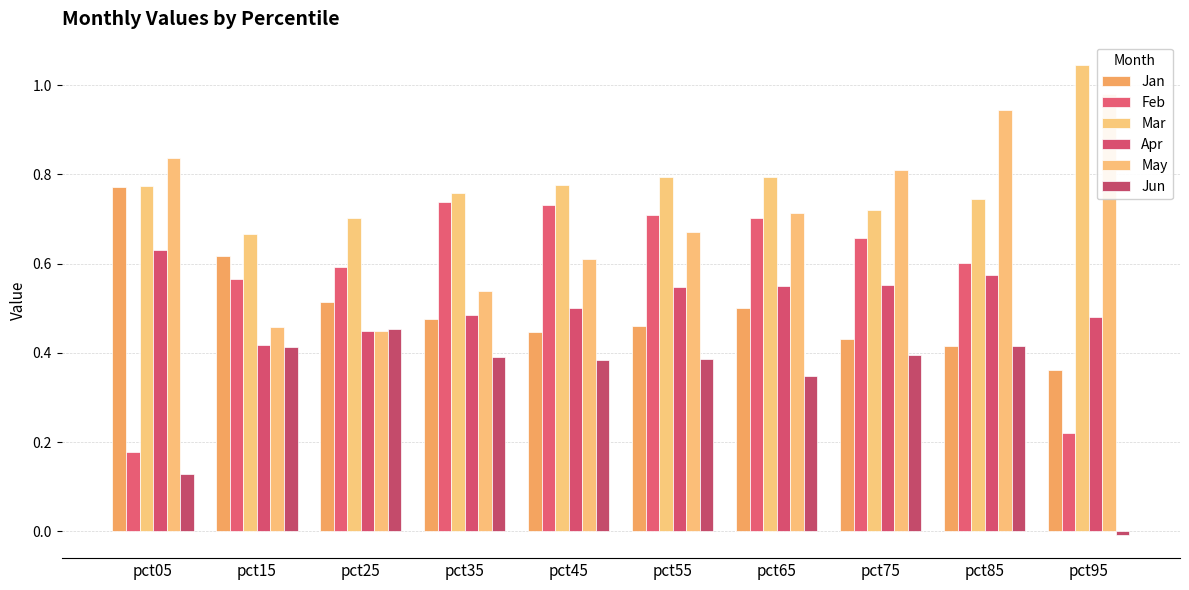

How many series are shown in this chart?

6